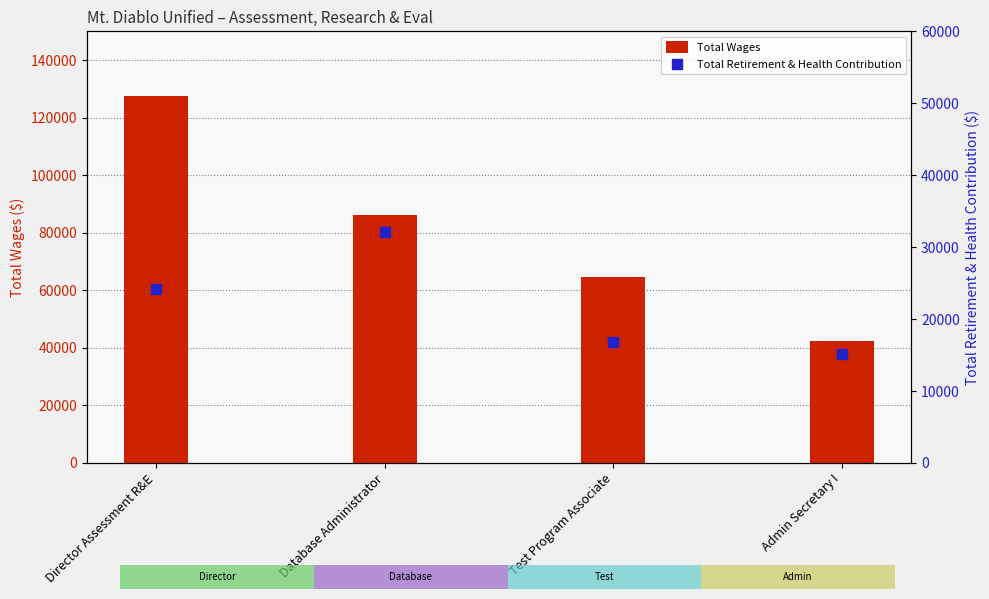

Which series contains the highest Y value?

Total Wages